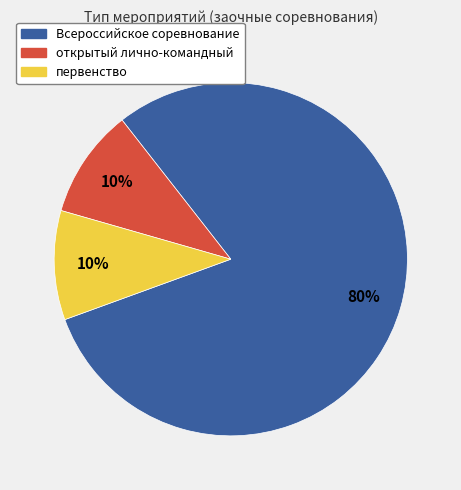

To the nearest percent, what is the difference between the первенство and Всероссийское соревнование slice percentages?

70%